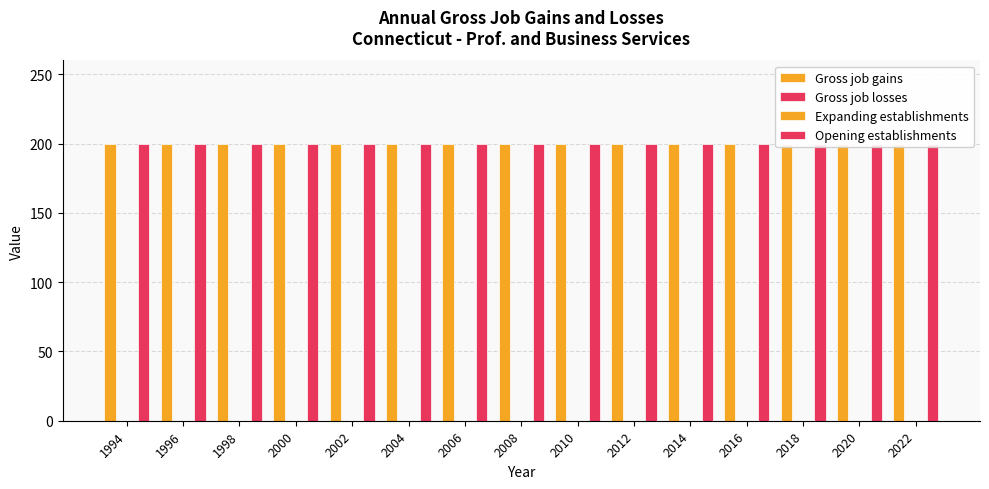

Count the number of data series in this chart.

4